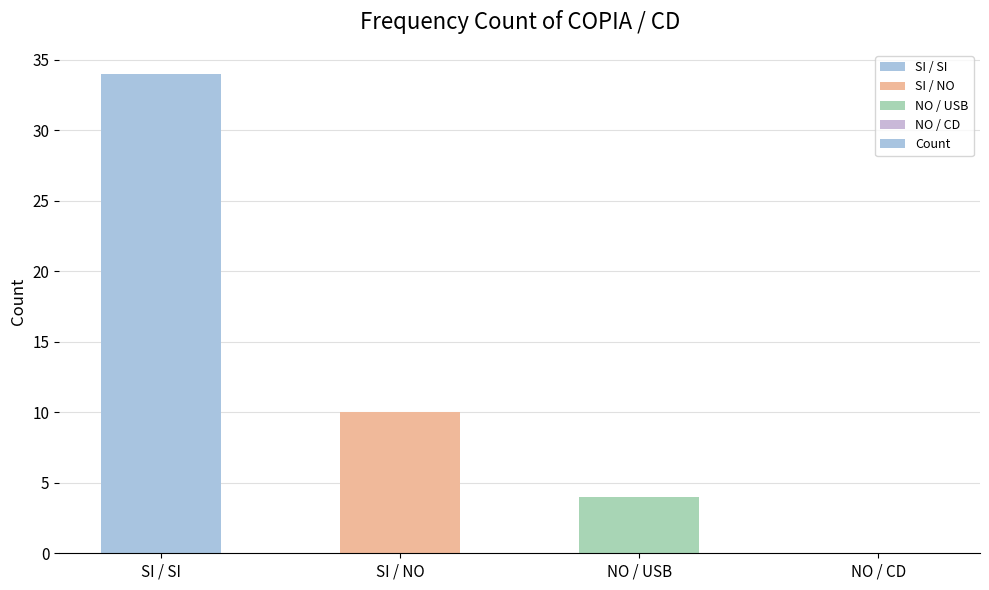

Which has a higher value, NO / CD or NO / USB?

NO / USB